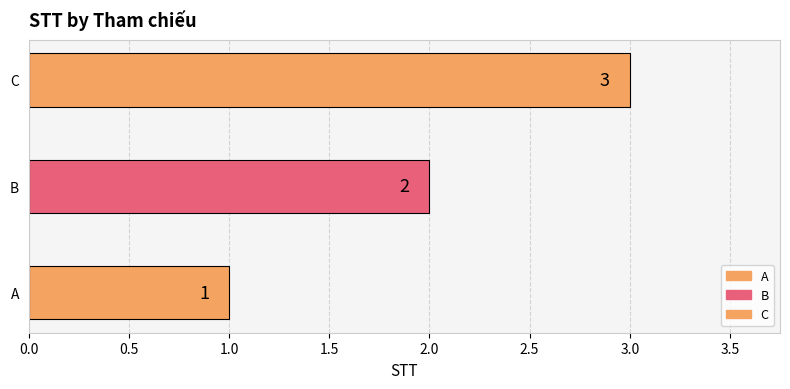

How many values are between 1 and 3?

3